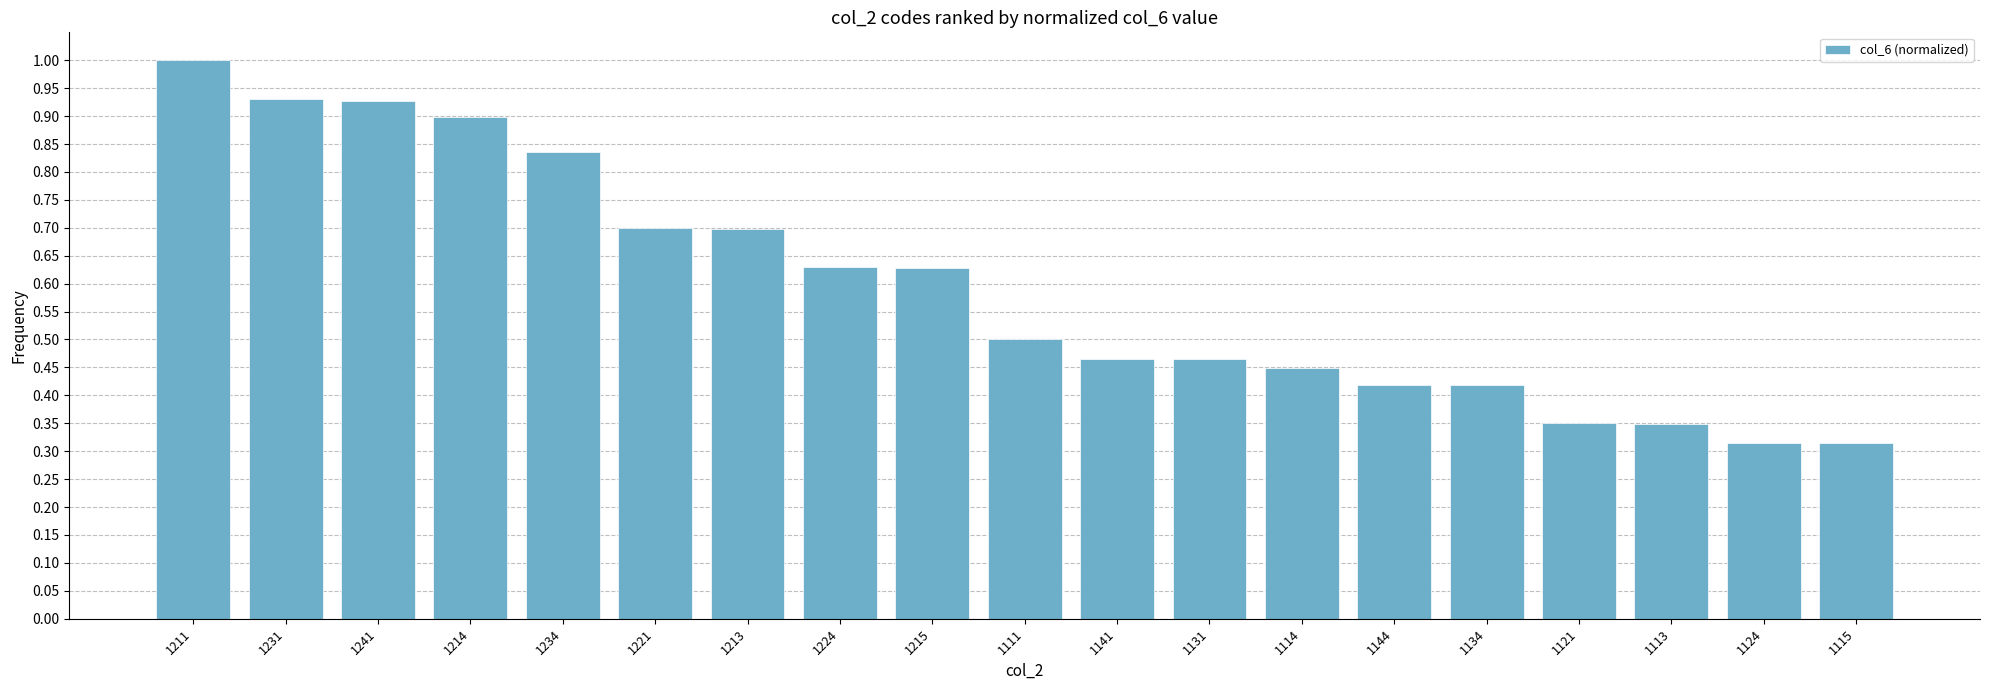

What position from the right is 1114?

7